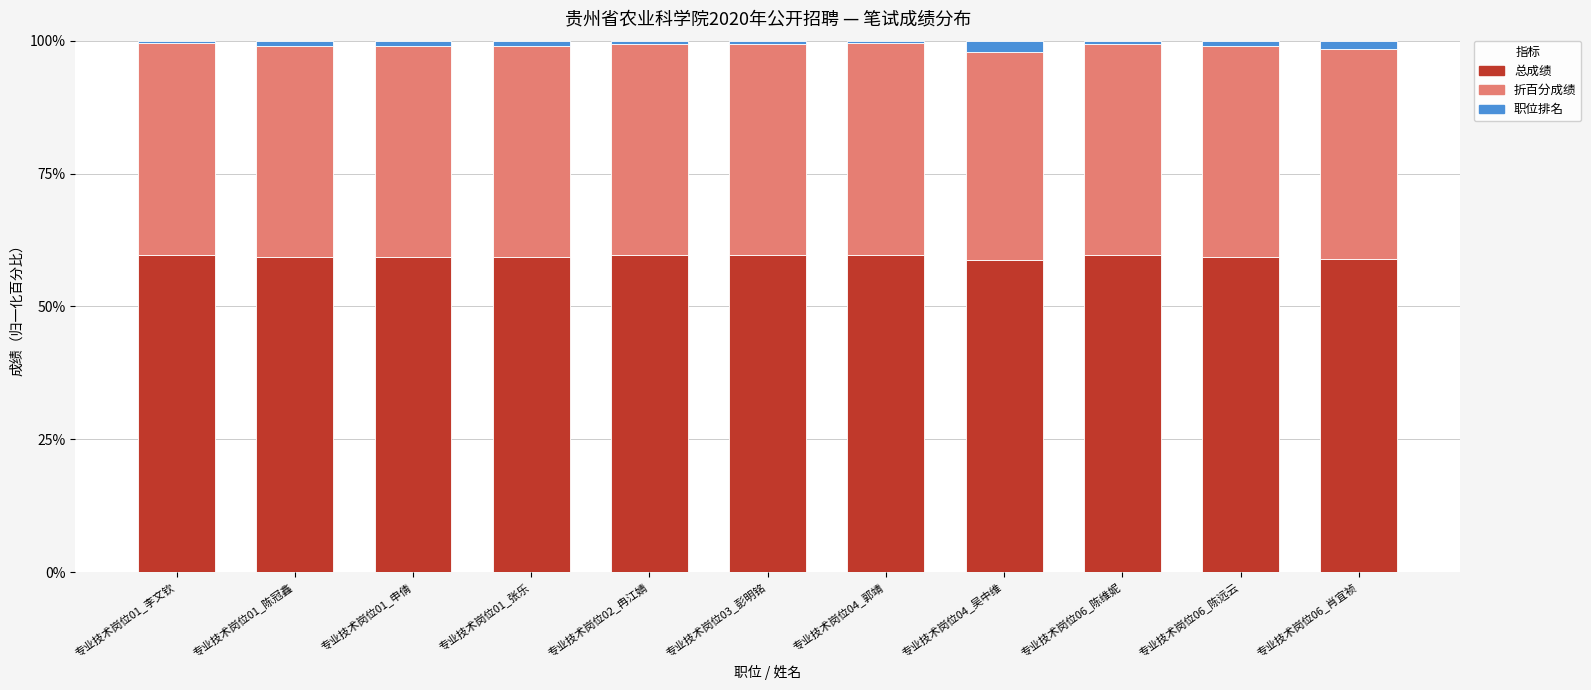

Is it true that 总成绩 equals 59.7 at 专业技术岗位02_冉江婧?

True